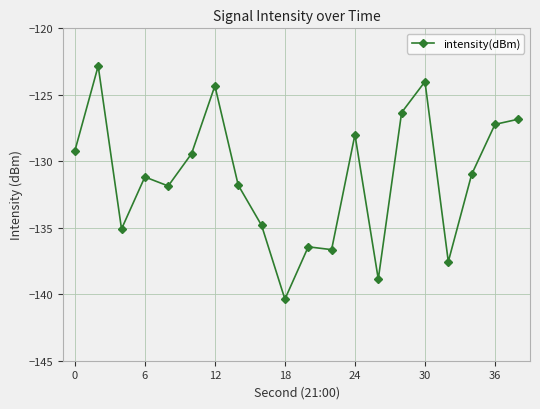

True or false: the data has more than 1 interior local peaks.

True